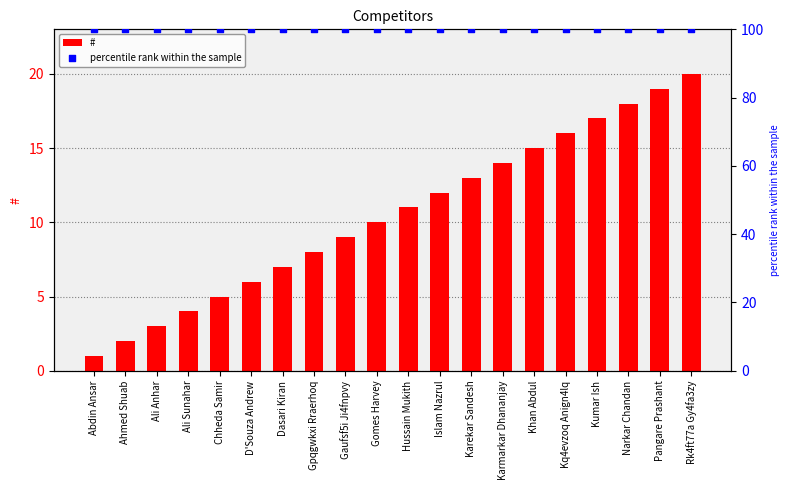

What are all the series names shown in the legend?

#, percentile rank within the sample